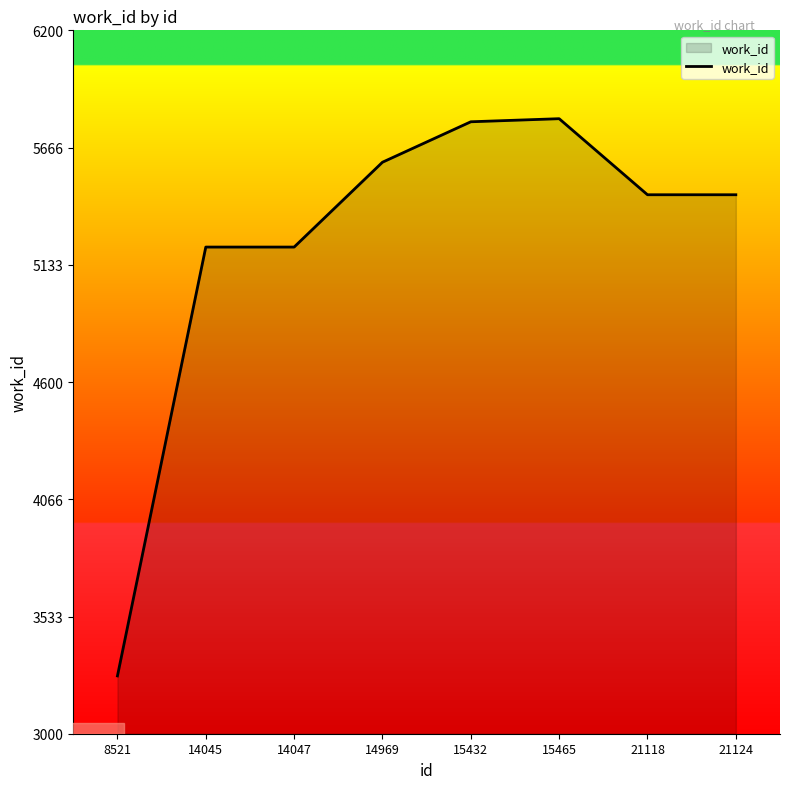

What is the approximate value at 14047, to the nearest 10?

5210